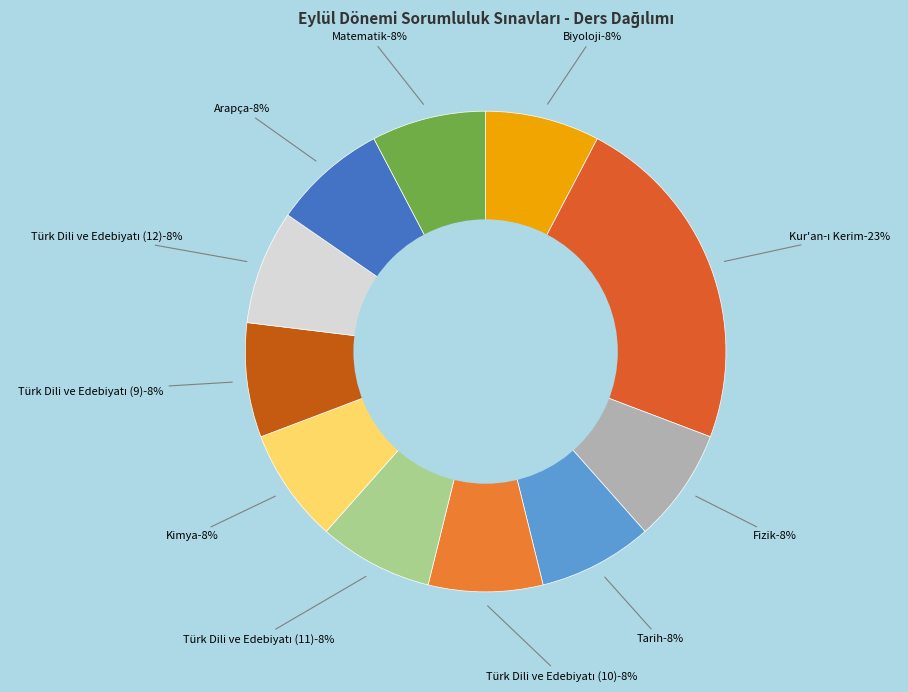

What is the ratio of the value at Kimya to the value at Kur'an-ı Kerim?

0.3